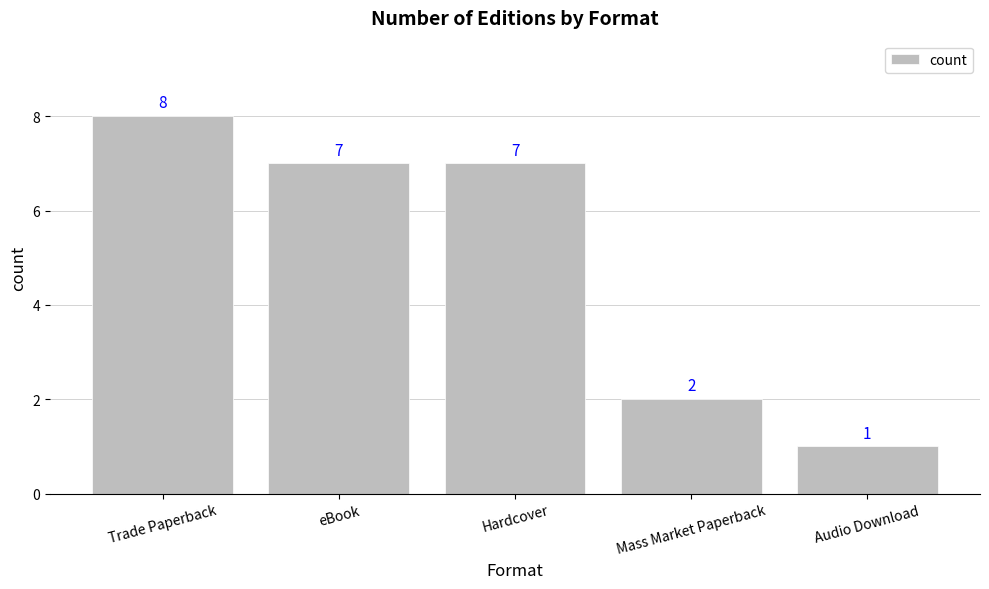

At which label does the data first exceed 7?

Trade Paperback